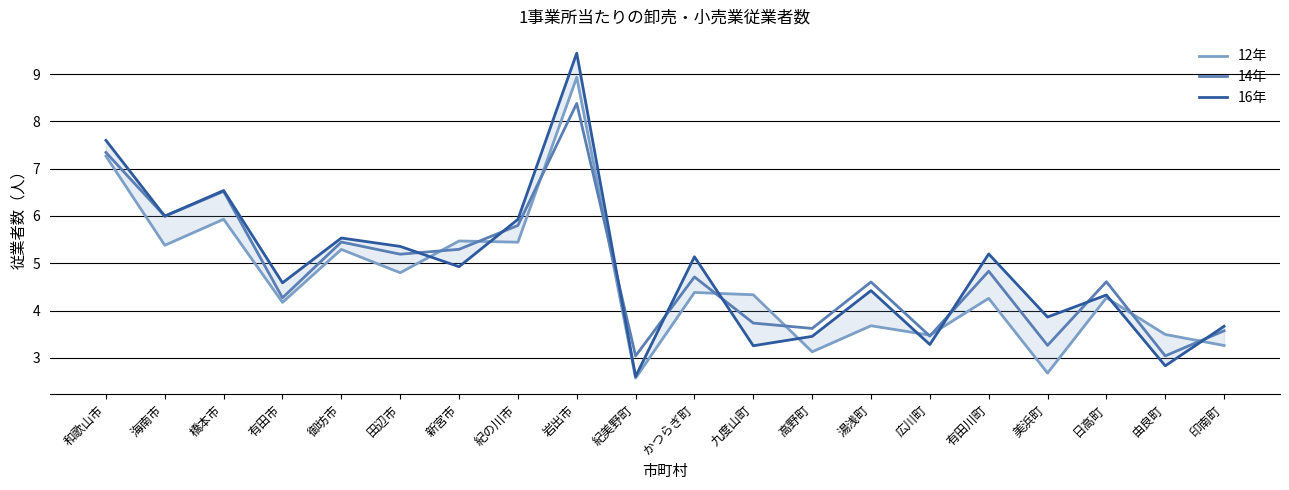

After their last crossing, which series has the higher values: 16年 or 14年?

16年